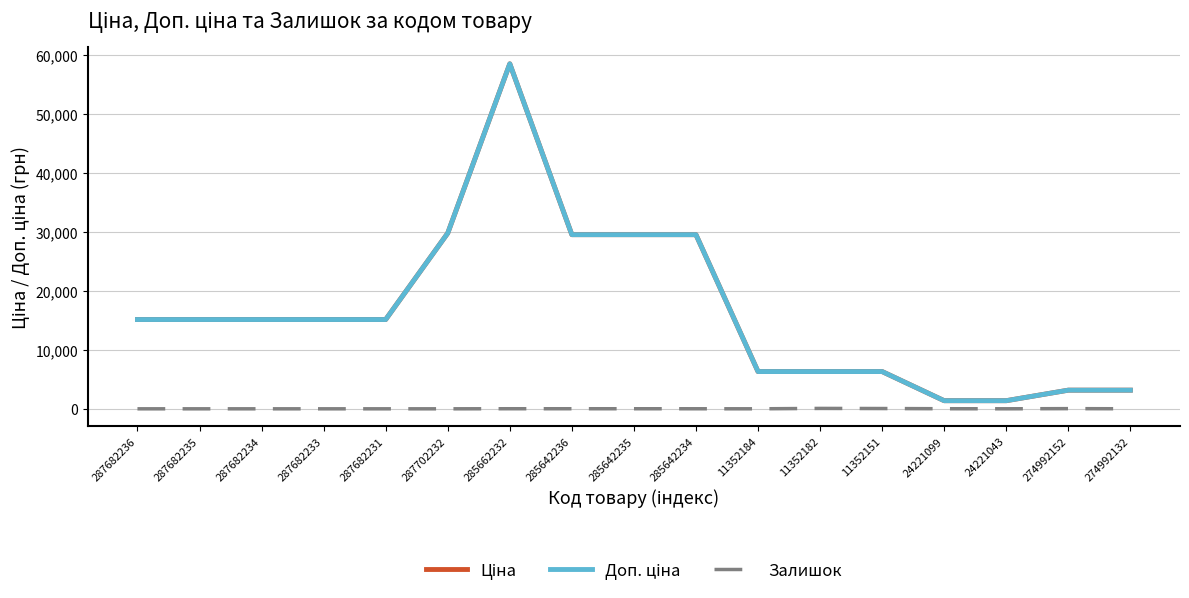

At which category is the sum across all series the highest?

285662232